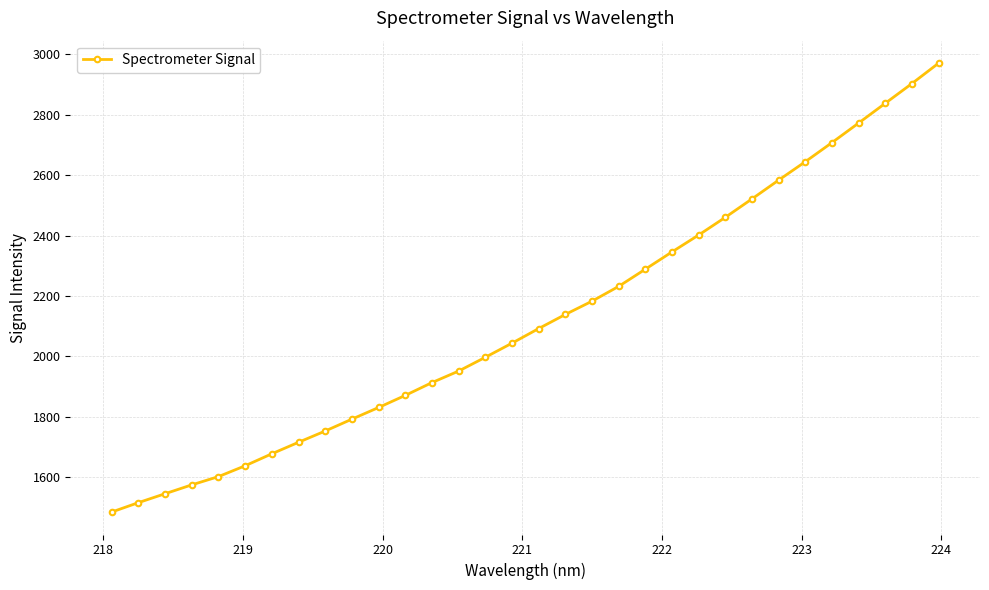

What is the value of the 13th point from the left?

1913.3